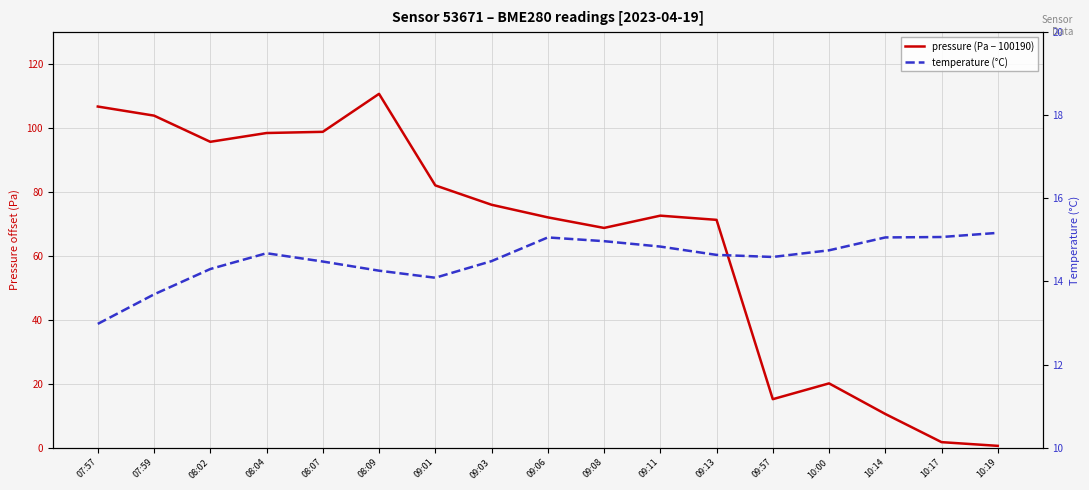

Between 08:04 and 09:11, which series saw the biggest shift?

pressure (Pa − 100190)